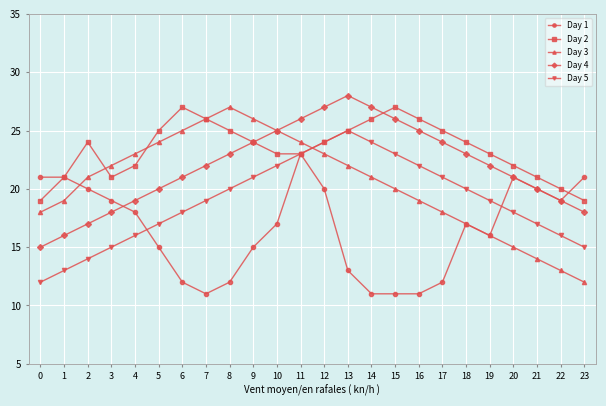

Which series ends up on top after the final intersection of Day 1 and Day 2?

Day 1